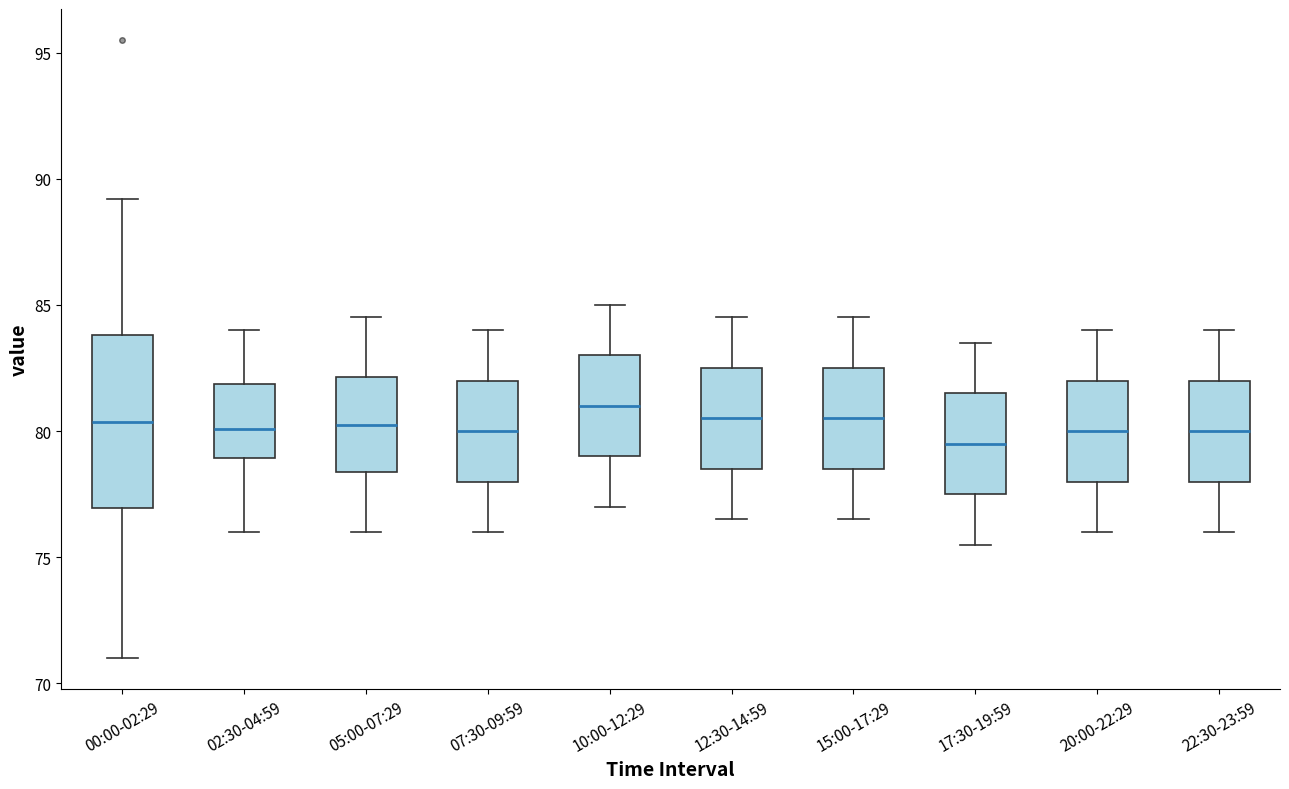

Reading left to right, read every box against the y-axis: the position of its median line, the range the box covers, and the ends of its whiskers. The values are not printed on the chart, so give them approximately, as read against the axis.

00:00-02:29: median 80.5, box 77.0 to 84.0, whiskers 71.0 to 89.0
02:30-04:59: median 80.0, box 79.0 to 82.0, whiskers 76.0 to 84.0
05:00-07:29: median 80.5, box 78.5 to 82.0, whiskers 76.0 to 84.5
07:30-09:59: median 80.0, box 78.0 to 82.0, whiskers 76.0 to 84.0
10:00-12:29: median 81.0, box 79.0 to 83.0, whiskers 77.0 to 85.0
12:30-14:59: median 80.5, box 78.5 to 82.5, whiskers 76.5 to 84.5
15:00-17:29: median 80.5, box 78.5 to 82.5, whiskers 76.5 to 84.5
17:30-19:59: median 79.5, box 77.5 to 81.5, whiskers 75.5 to 83.5
20:00-22:29: median 80.0, box 78.0 to 82.0, whiskers 76.0 to 84.0
22:30-23:59: median 80.0, box 78.0 to 82.0, whiskers 76.0 to 84.0